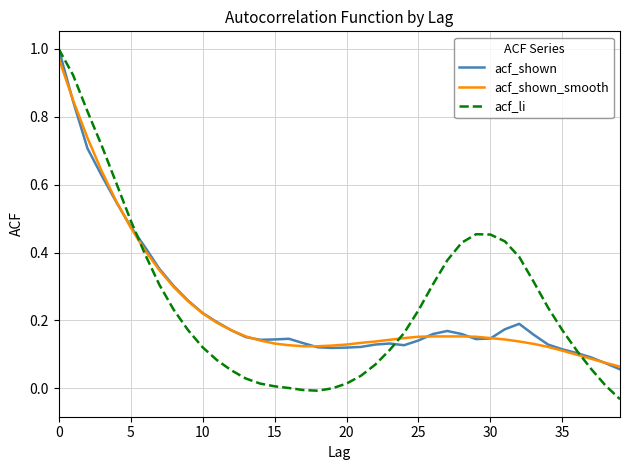

Which series has the widest spread of values?

acf_li